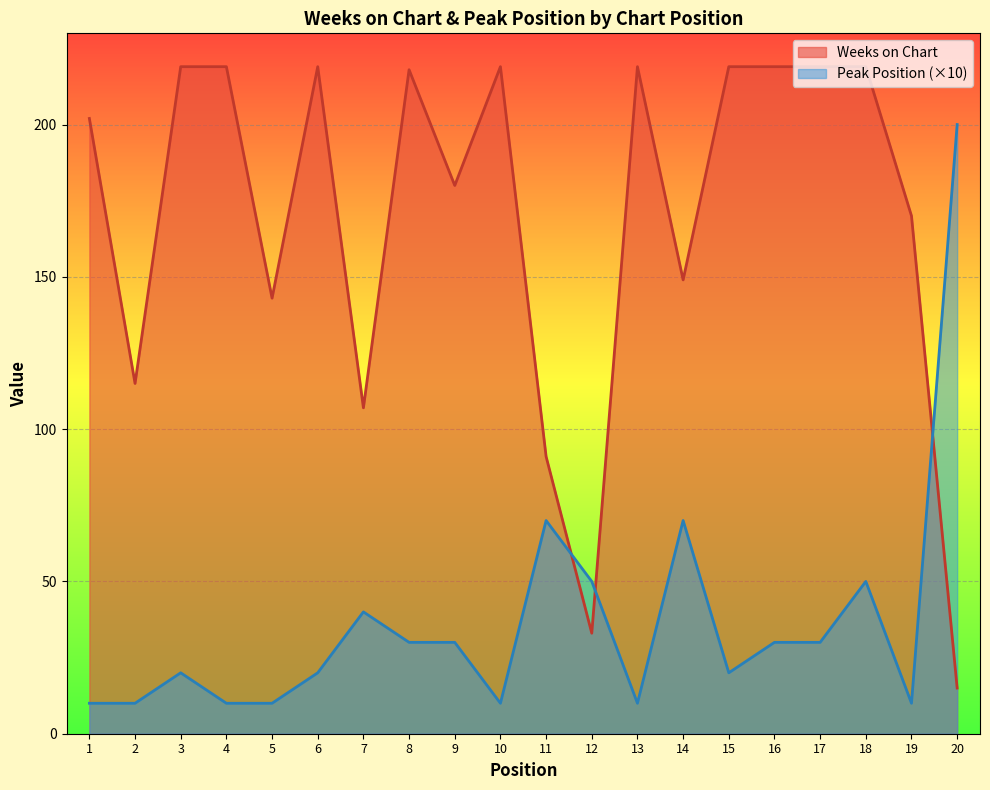

Which series ends up on top after the final intersection of Weeks on Chart and Peak Position?

Peak Position